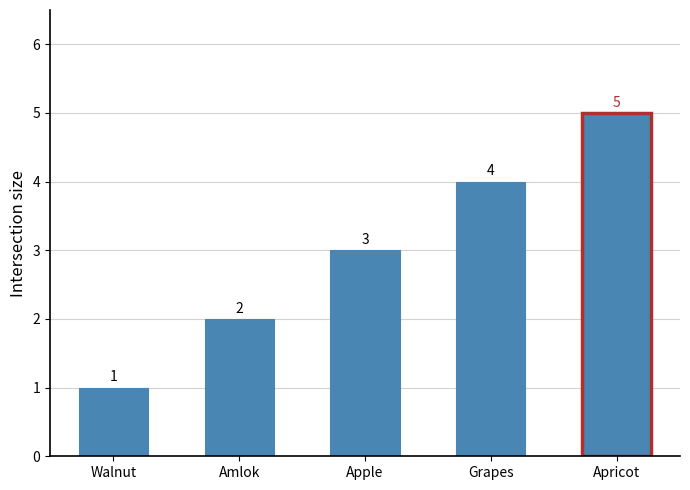

Which has a higher value, Apple or Grapes?

Grapes